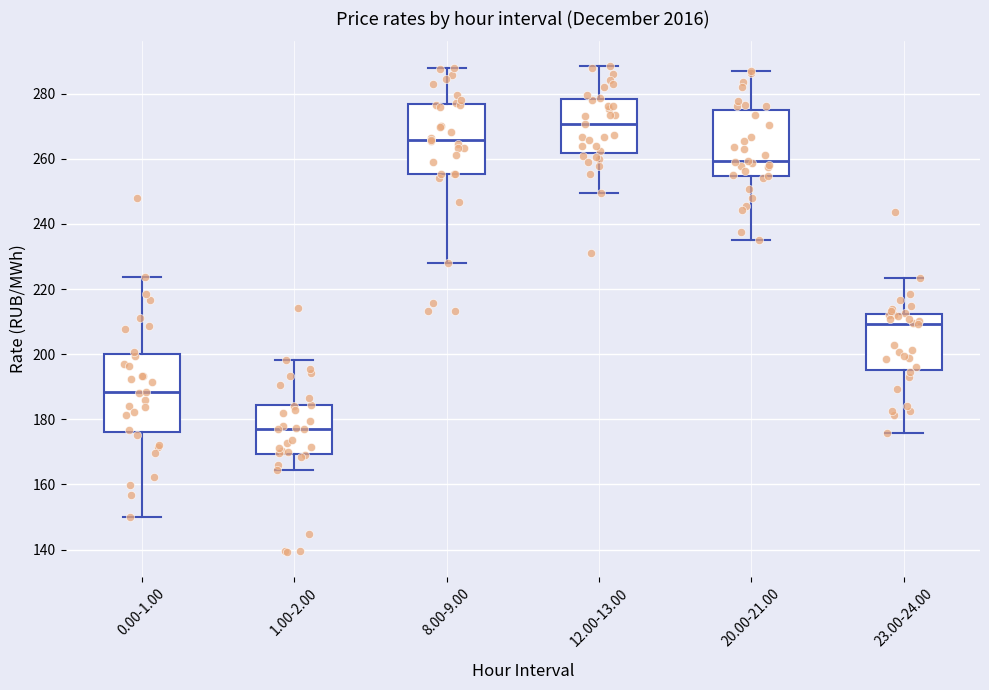

Reading left to right, transcribe this box plot: for each box, give where its median line is, the range the box spans, and where its two whiskers end, as read against the y-axis. The values are not printed on the chart, so give them approximately, as read against the axis.

0.00-1.00: median 188, box 176 to 200, whiskers 150 to 224
1.00-2.00: median 176, box 170 to 184, whiskers 164 to 198
8.00-9.00: median 266, box 256 to 276, whiskers 228 to 288
12.00-13.00: median 270, box 262 to 278, whiskers 250 to 288
20.00-21.00: median 260, box 254 to 274, whiskers 236 to 288
23.00-24.00: median 210, box 196 to 212, whiskers 176 to 224